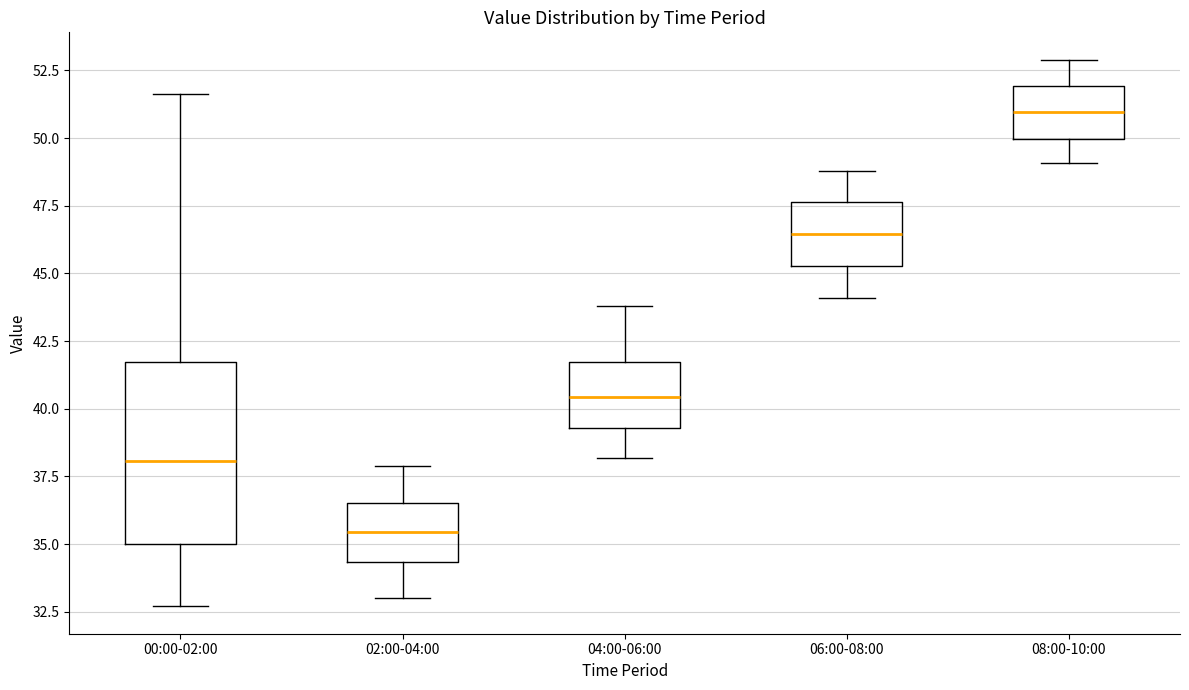

Reading left to right, transcribe this box plot: for each box, give where its median line is, the range the box spans, and where its two whiskers end, as read against the y-axis. The values are not printed on the chart, so give them approximately, as read against the axis.

00:00-02:00: median 38.0, box 35.0 to 41.5, whiskers 32.5 to 51.5
02:00-04:00: median 35.5, box 34.5 to 36.5, whiskers 33.0 to 38.0
04:00-06:00: median 40.5, box 39.5 to 41.5, whiskers 38.0 to 44.0
06:00-08:00: median 46.5, box 45.5 to 47.5, whiskers 44.0 to 49.0
08:00-10:00: median 51.0, box 50.0 to 52.0, whiskers 49.0 to 53.0